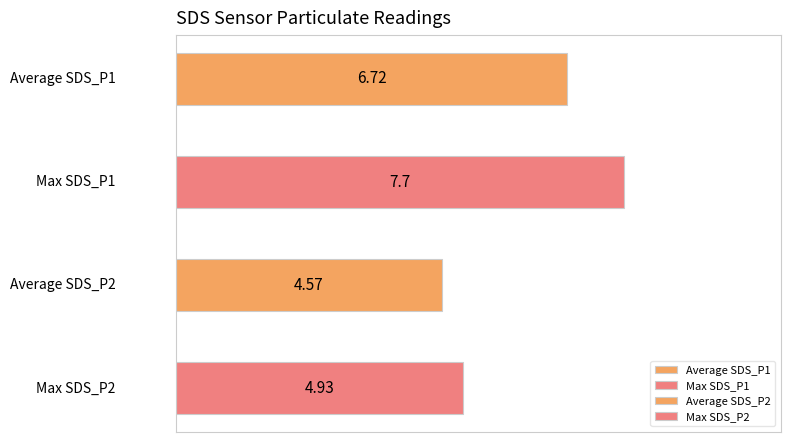

What is the difference between the maximum and second lowest values?

2.8